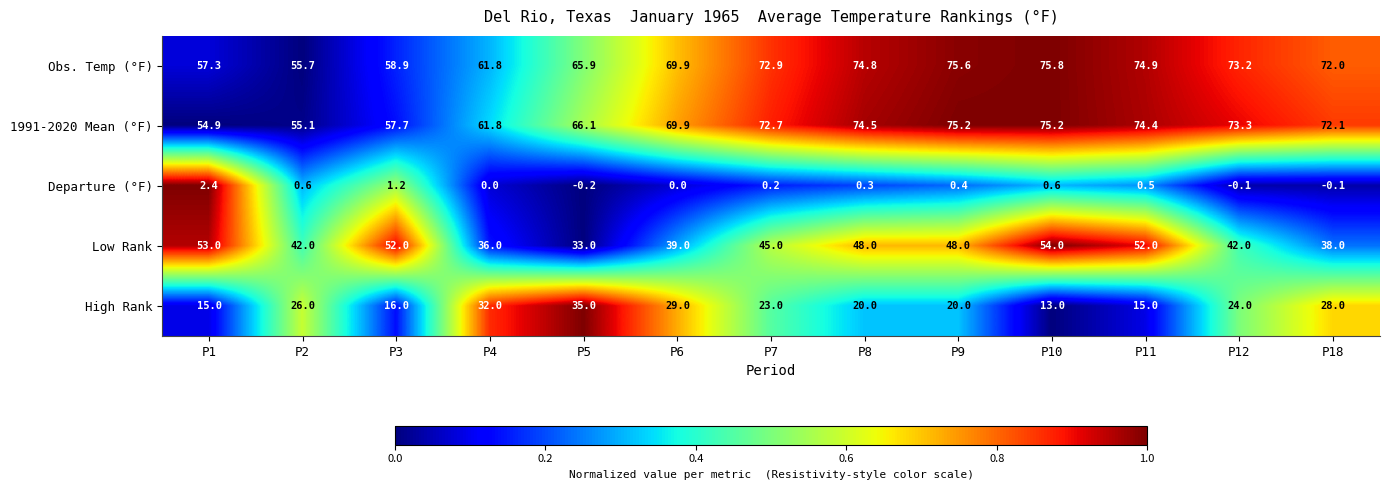

Which category has the lowest value in the Low Rank series?

P5